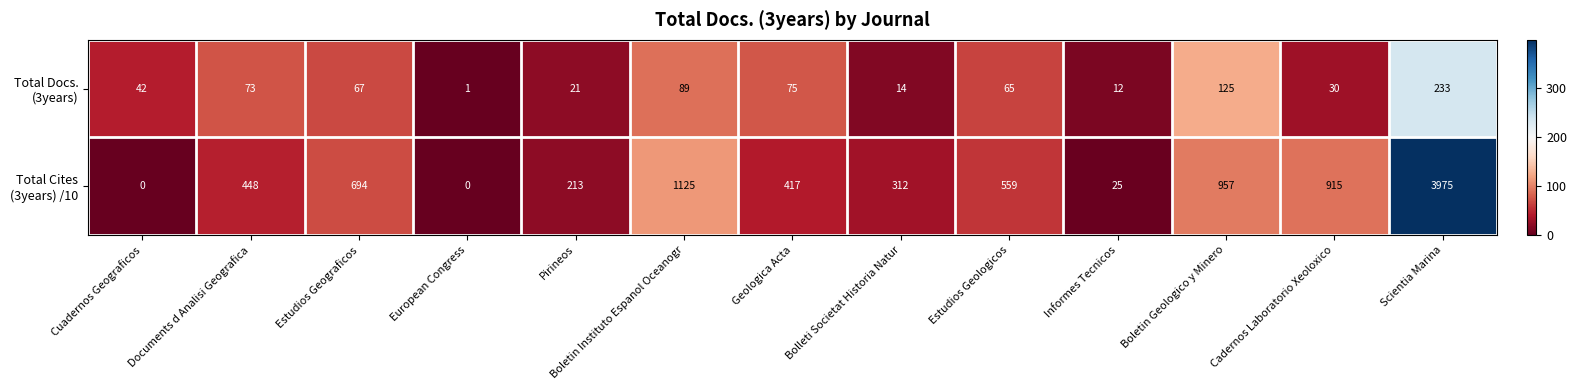

What is the total value across all series at Estudios Geograficos?

761